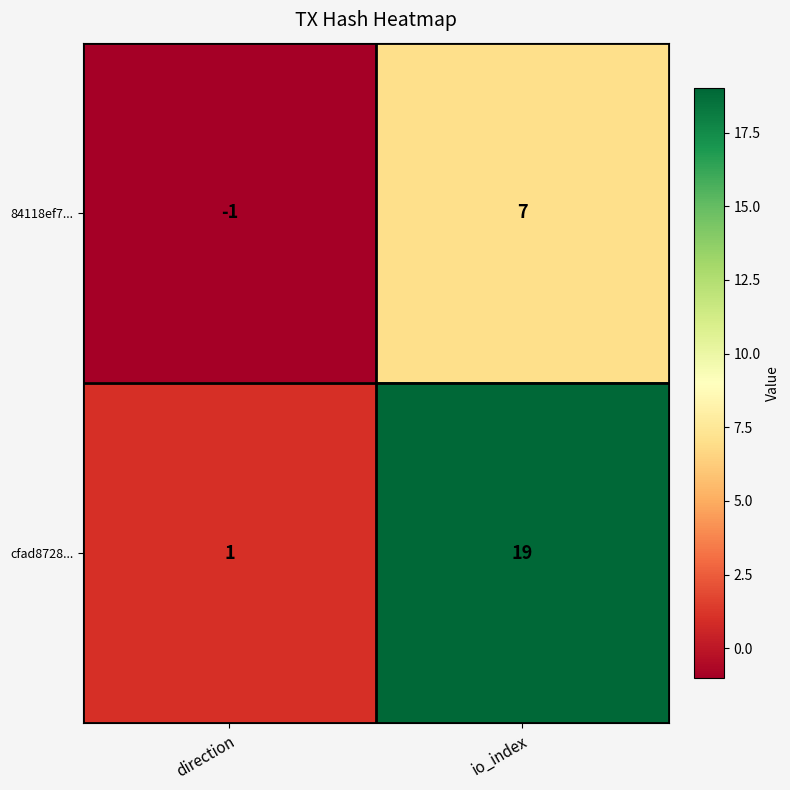

At how many categories does at least one series exceed 0?

2